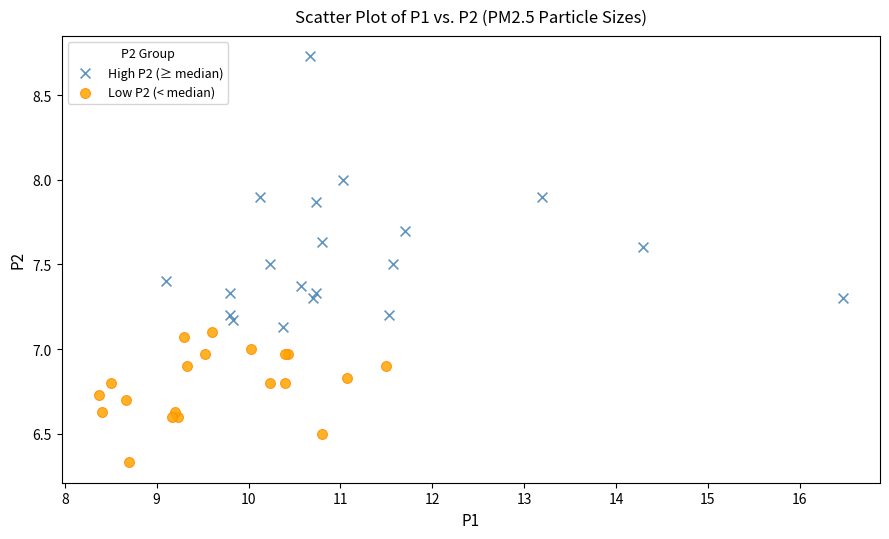

Which series contains the lowest Y value?

Low P2 (< median)